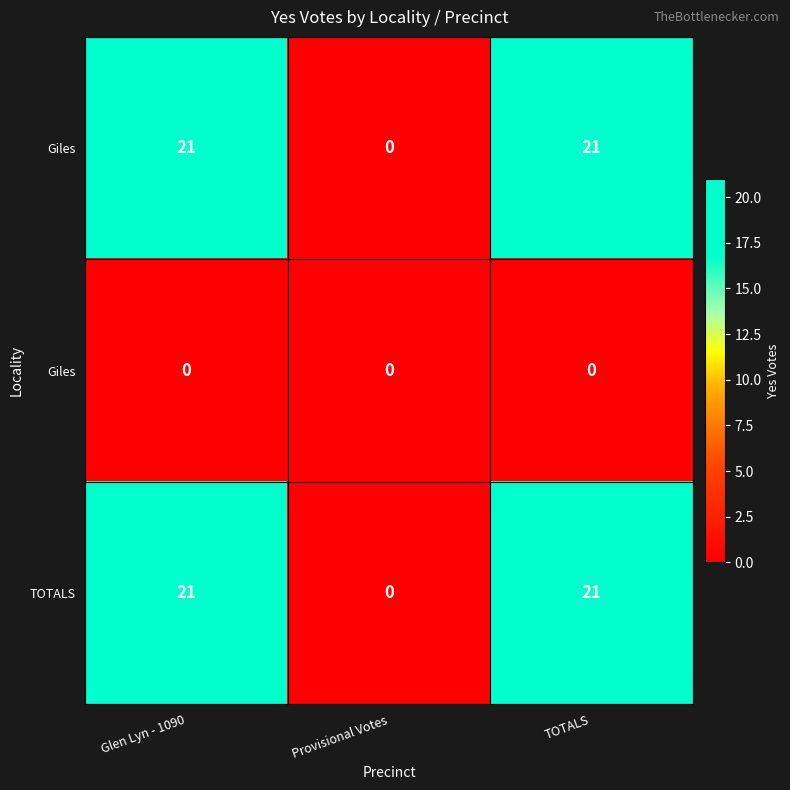

Between Provisional Votes and TOTALS, which is larger?

TOTALS